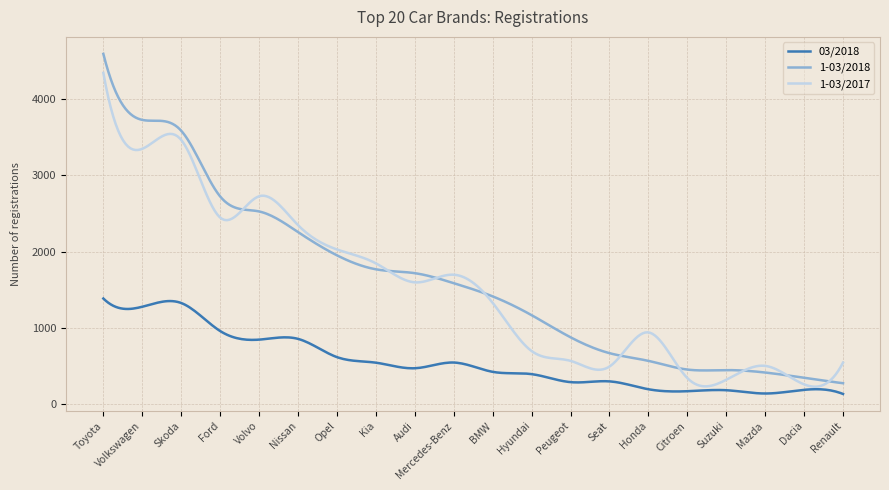

How many lines are shown in the chart?

3